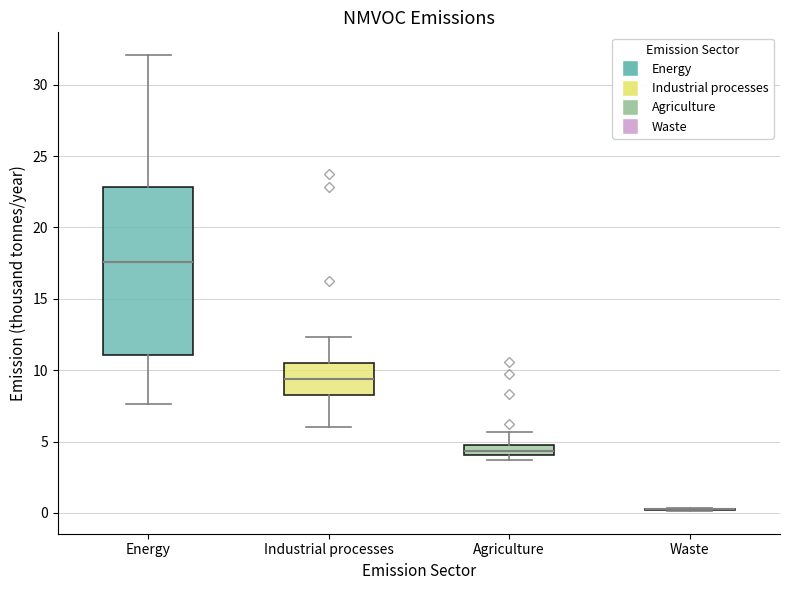

Which box is the tallest, from its lower edge to its upper edge?

Energy